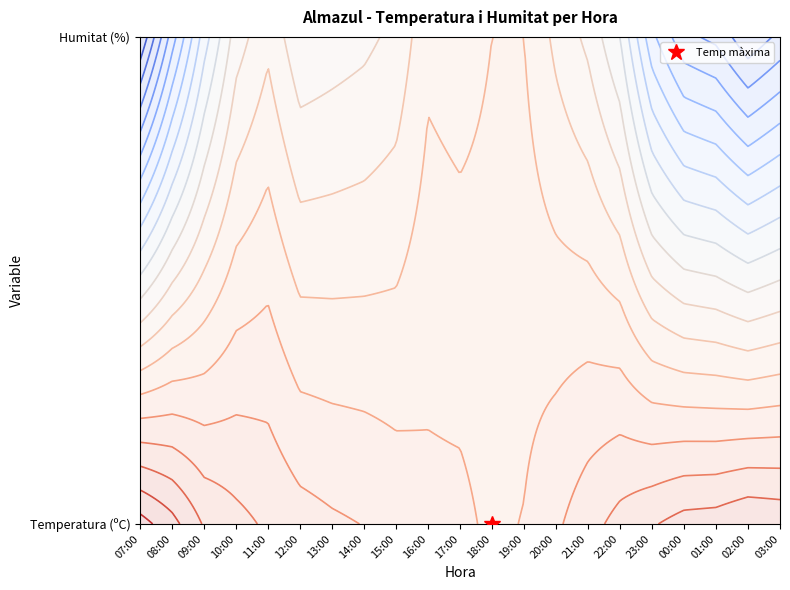

List the labels in order of 16:00 value, smallest first.

Temperatura (ºC), Humitat (%)